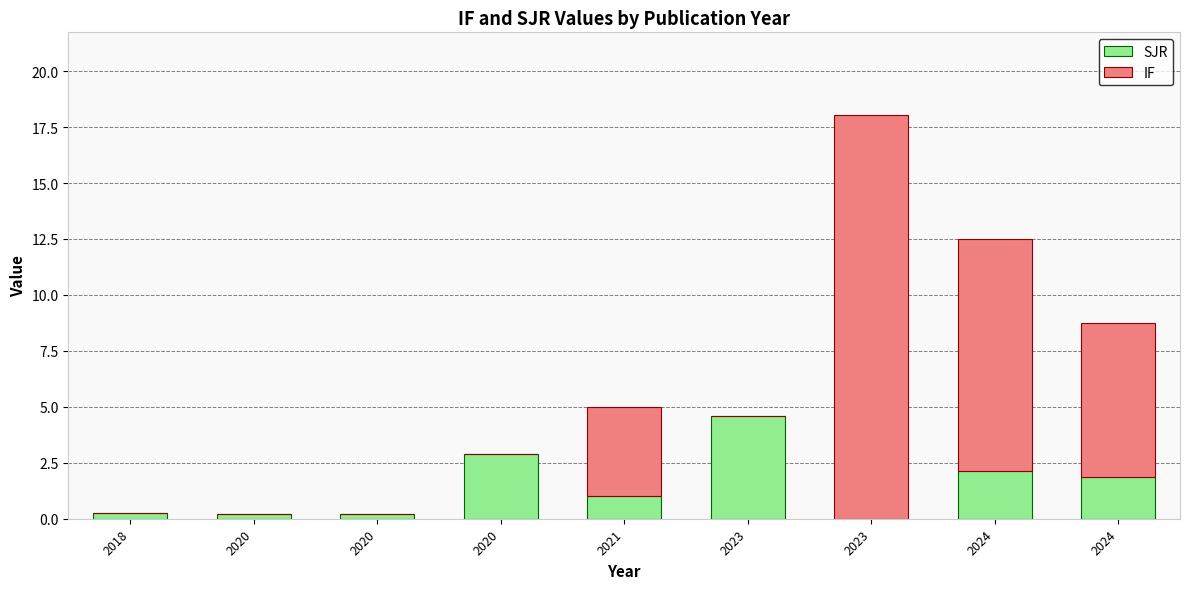

Rank the series at 2021 from highest to lowest value.

IF, SJR